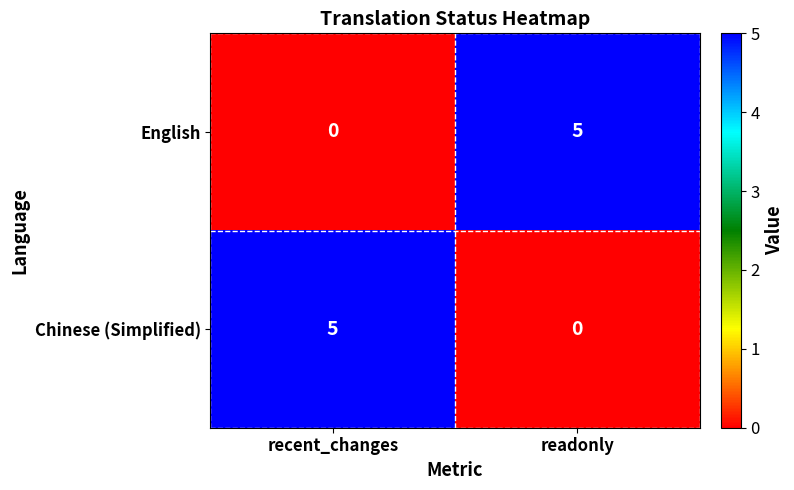

What is the greatest value displayed?

5